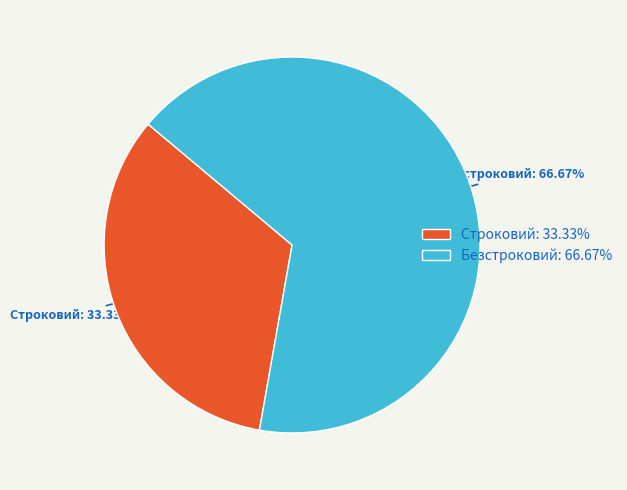

Rank the categories by value from highest to lowest.

Безстроковий, Строковий